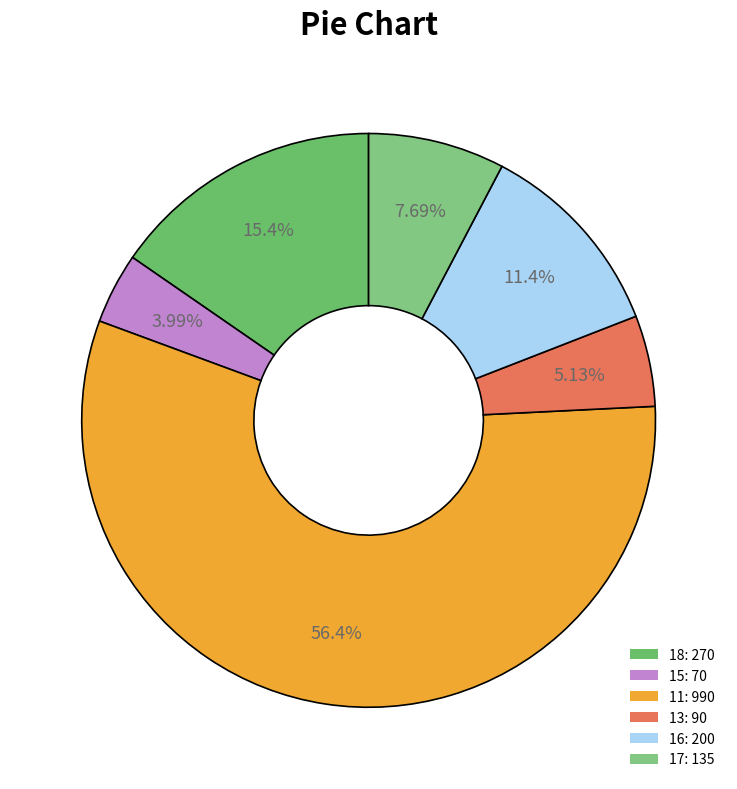

Count the number of slices in the pie.

6